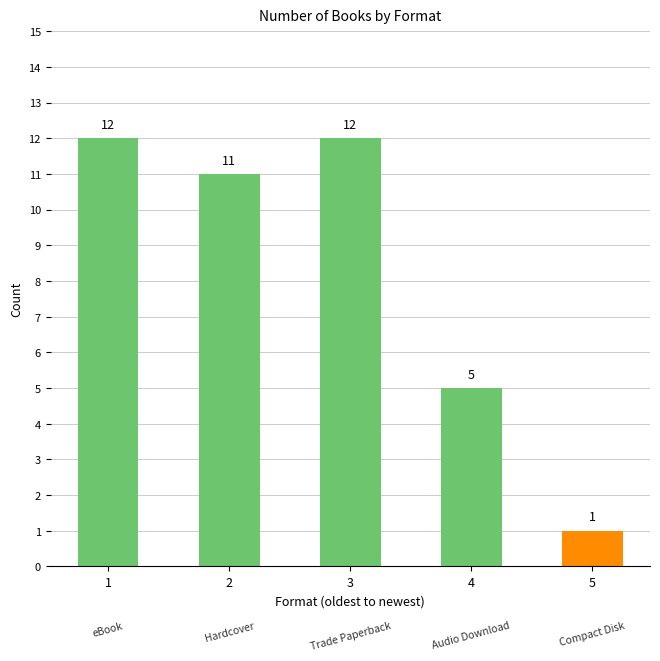

Approximately how many times larger is the value at 3 compared to 4?

2.4